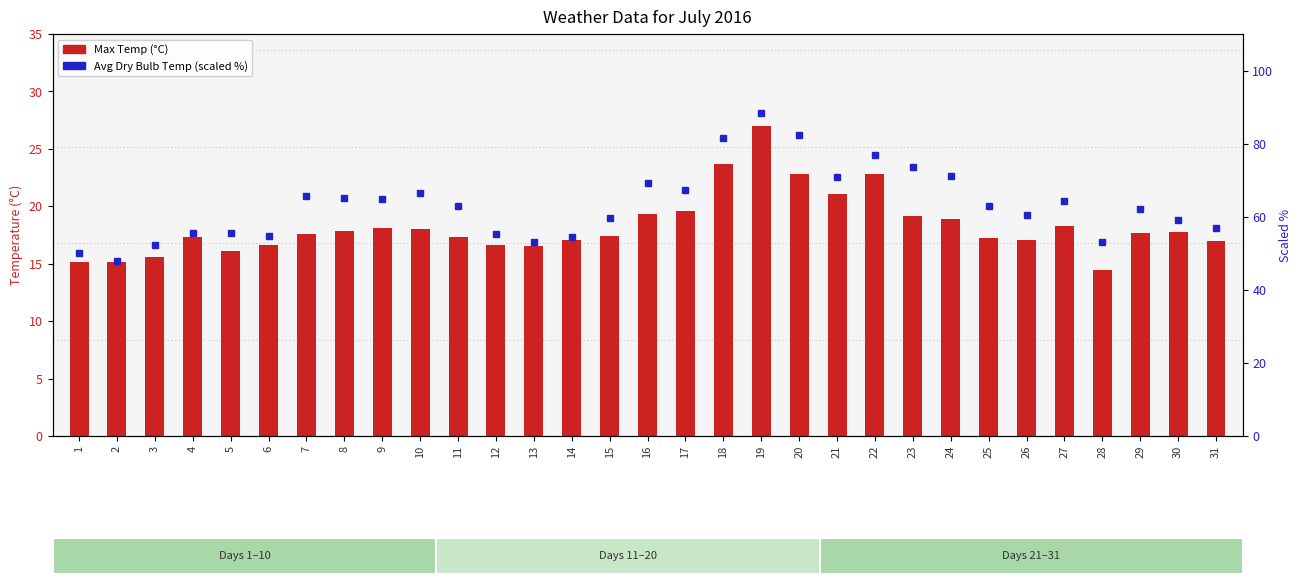

Which series changed the most between 26 and 28?

Avg Dry Bulb Temp (scaled %)